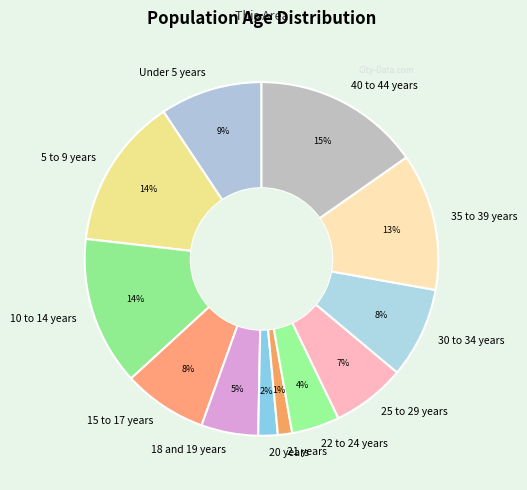

Do 10 to 14 years and 35 to 39 years together represent more than half of the pie?

No